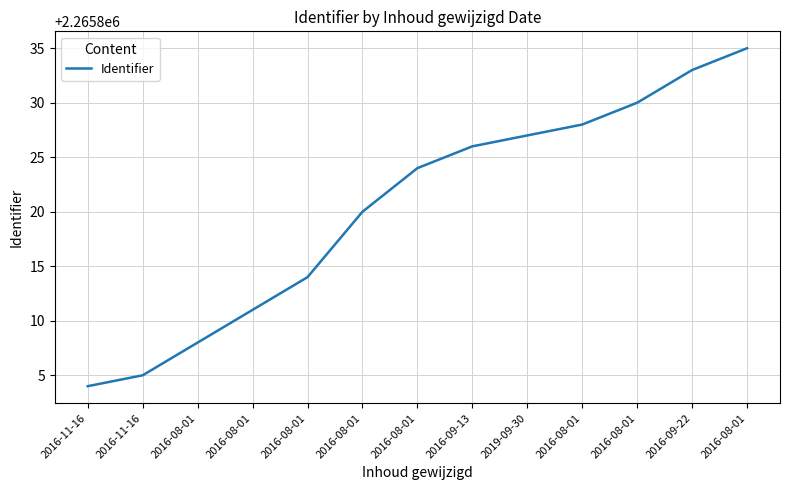

Approximately how many times larger is the value at 2016-09-13 compared to 2016-08-01?

1.0